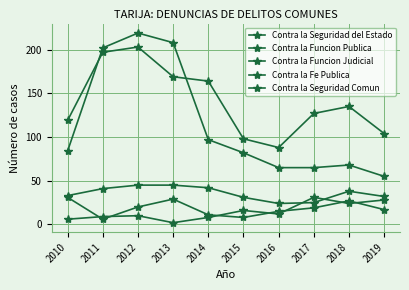

How many interior local peaks does the Contra la Seguridad del Estado series have?

3